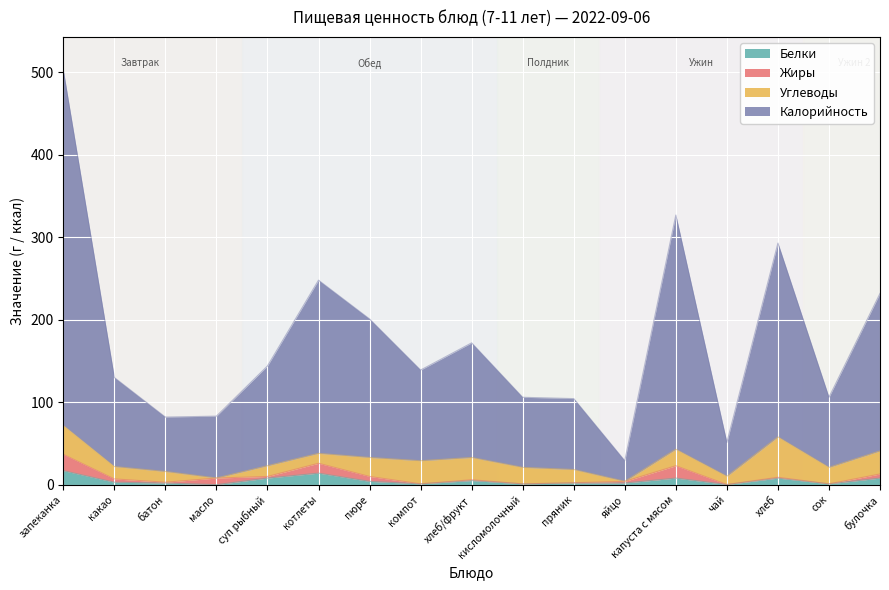

In Калорийность, how many points are higher than both neighbors (excluding endpoints)?

4